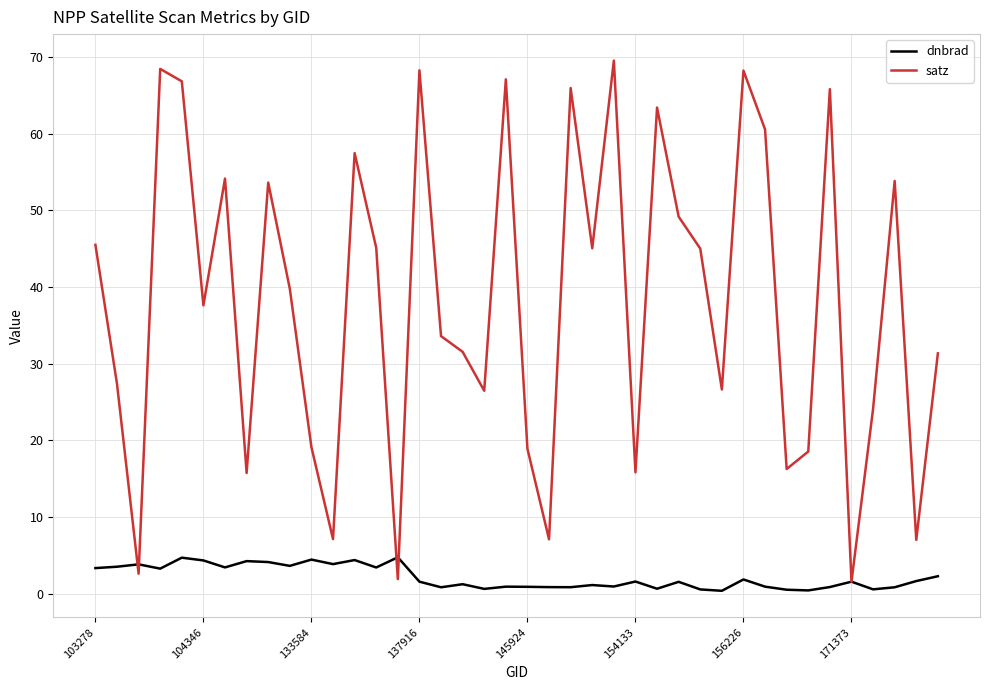

List the series in order of their peak value, lowest first.

dnbrad, satz